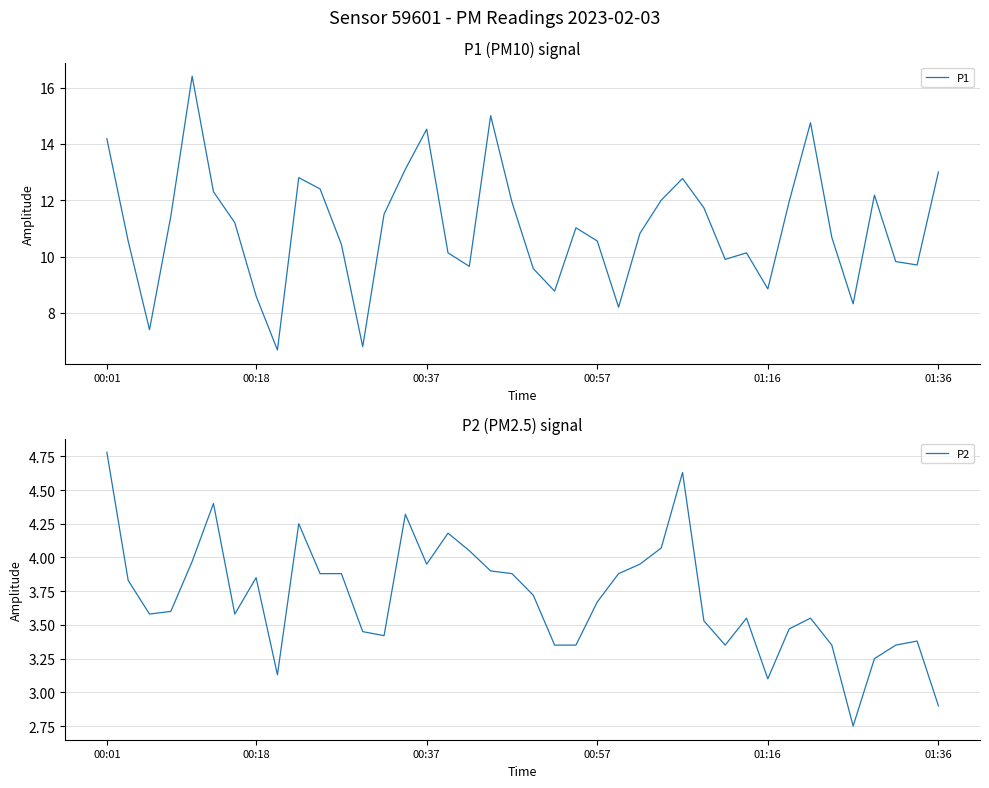

What is the highest value of the P1 series?

16.4